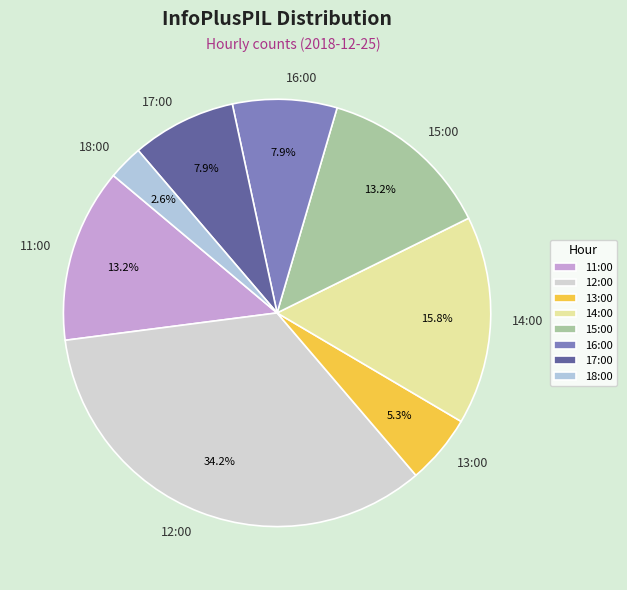

Which has a higher value, 14:00 or 17:00?

14:00